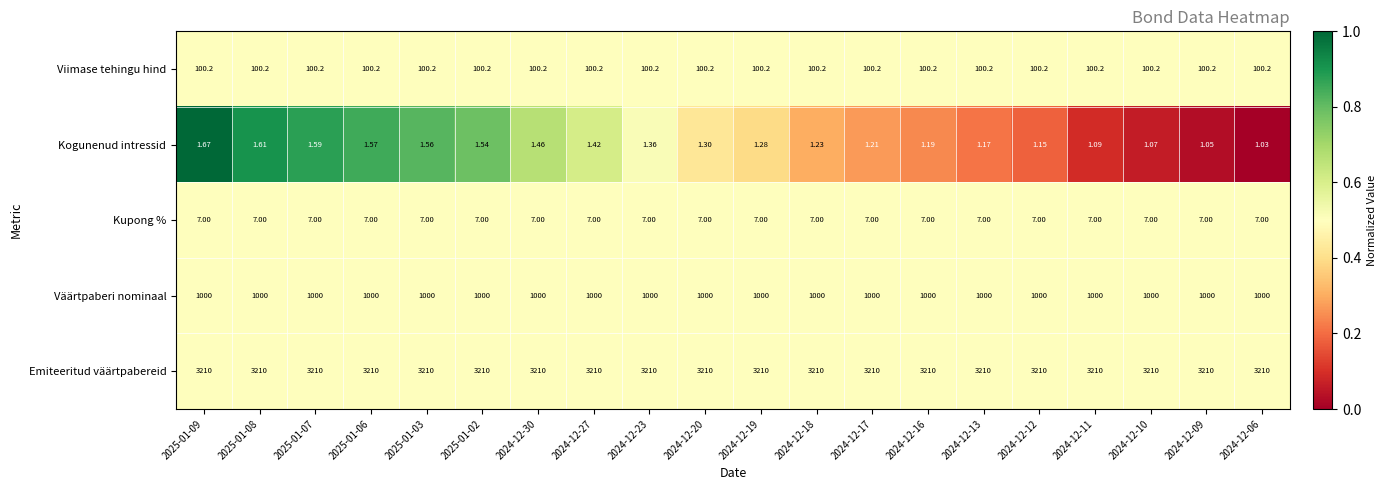

What is the greatest value displayed?

3210.0